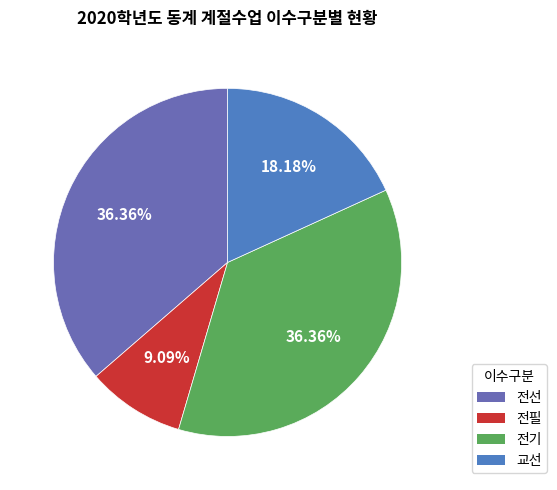

To the nearest percent, what portion does 전기 represent?

36%